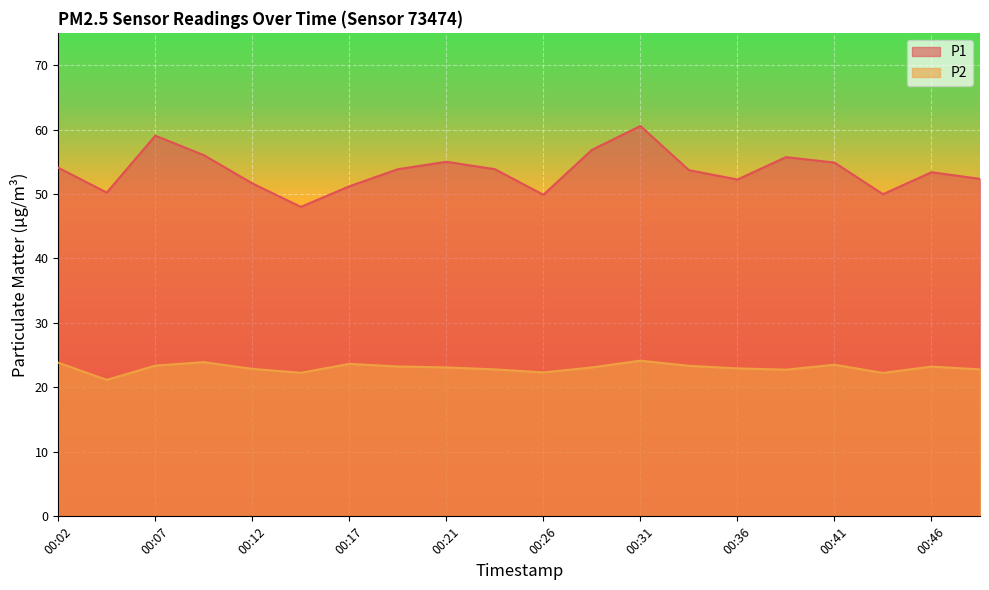

Which has a higher value, 00:07 or 00:36?

00:07